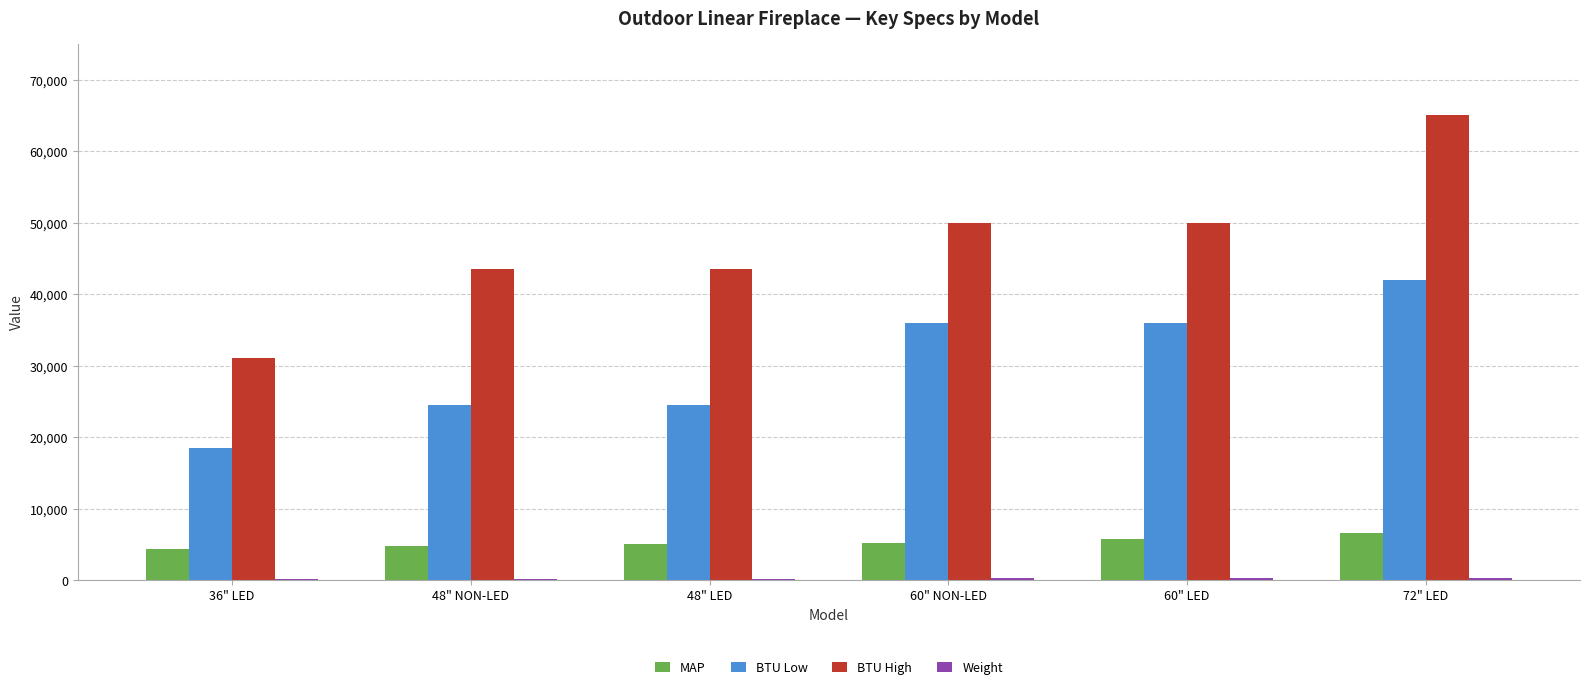

At which category is the sum across all series the highest?

72" LED